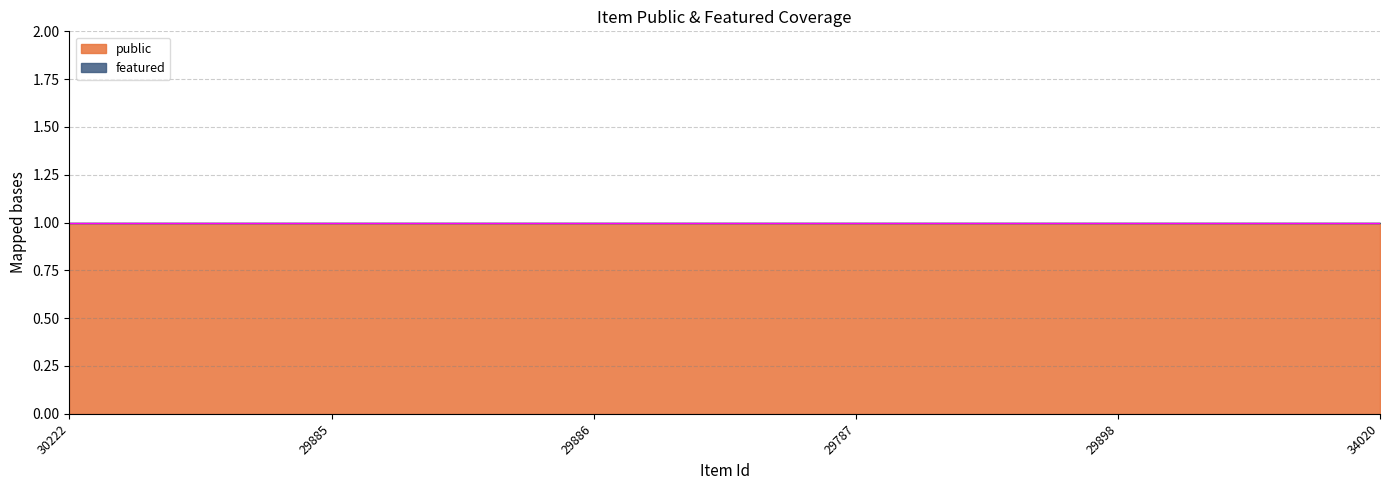

What are all the series names shown in the legend?

public, featured